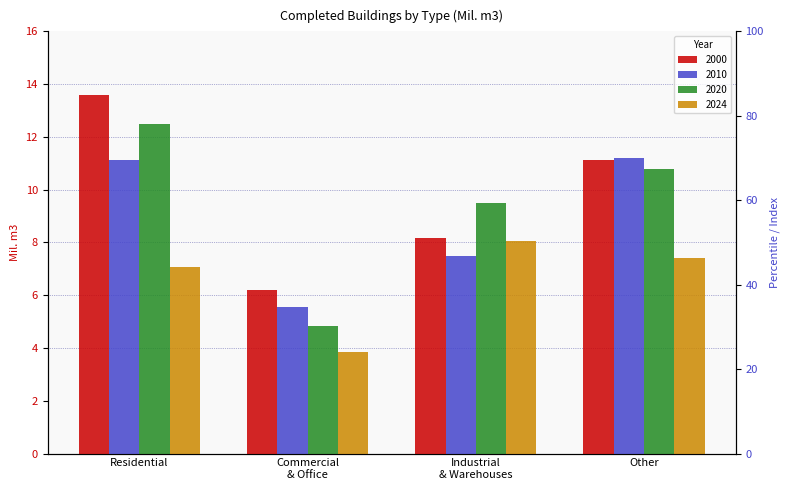

What is the total value across all series at Industrial & Warehouses?

33.2